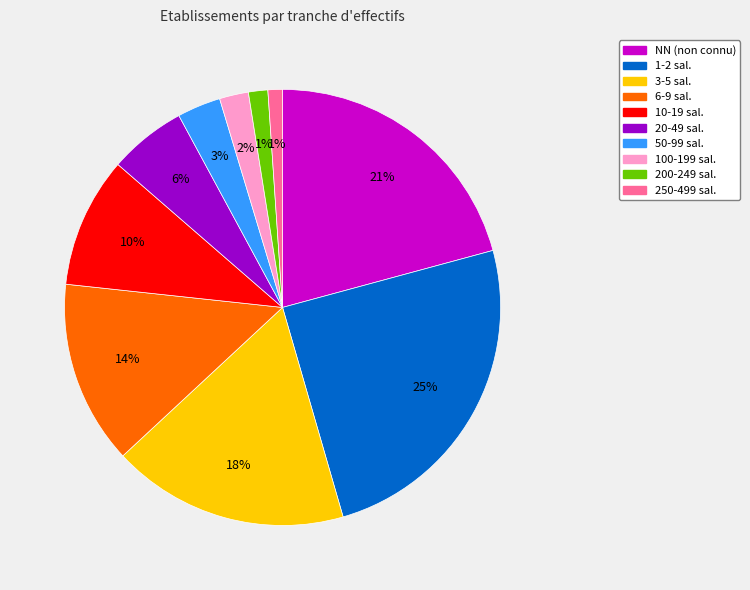

To the nearest percent, what is the difference between the largest and smallest slice percentages?

24%